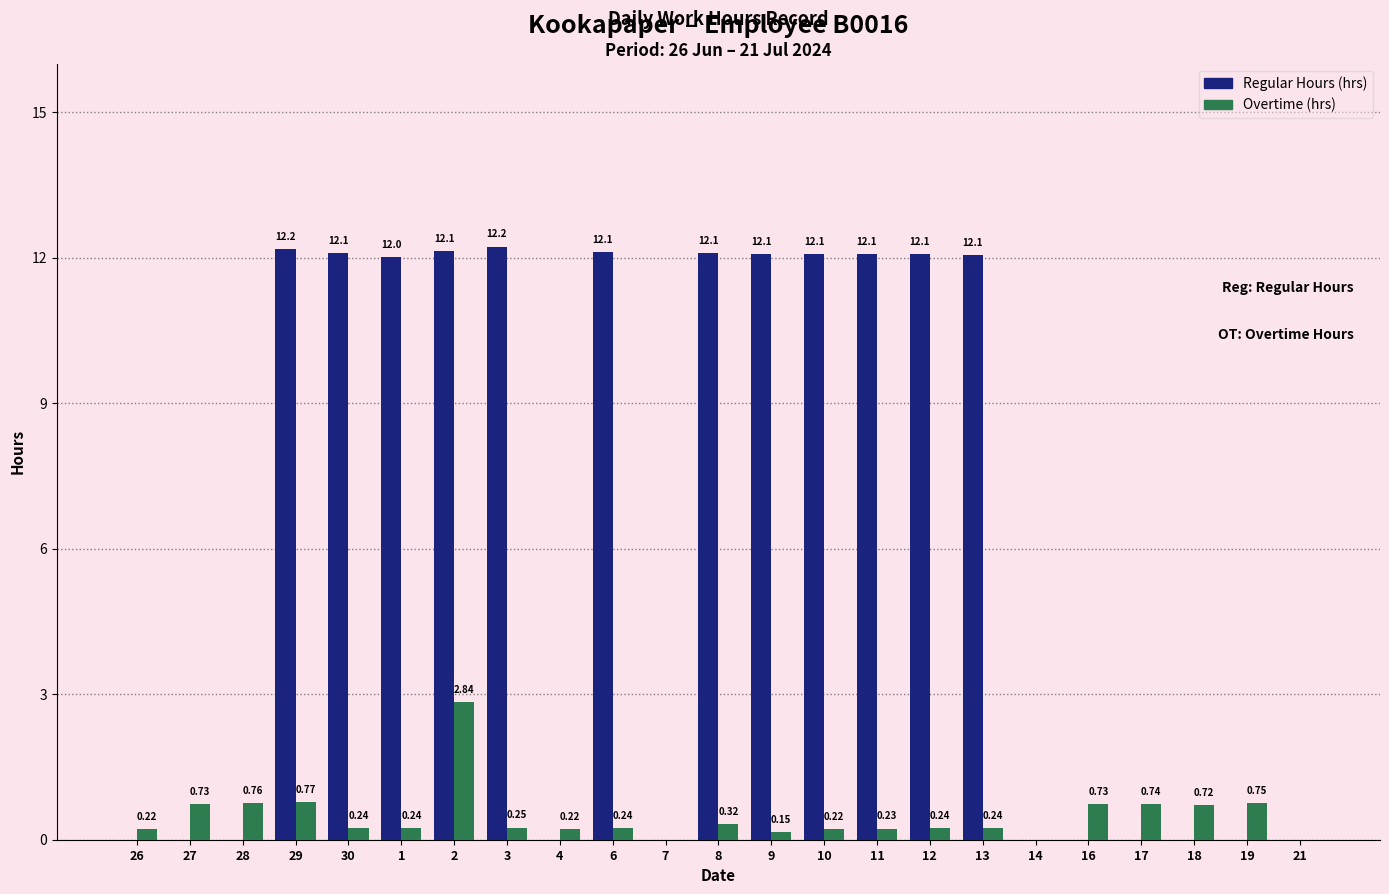

What is the total value across all series at 2?

15.0